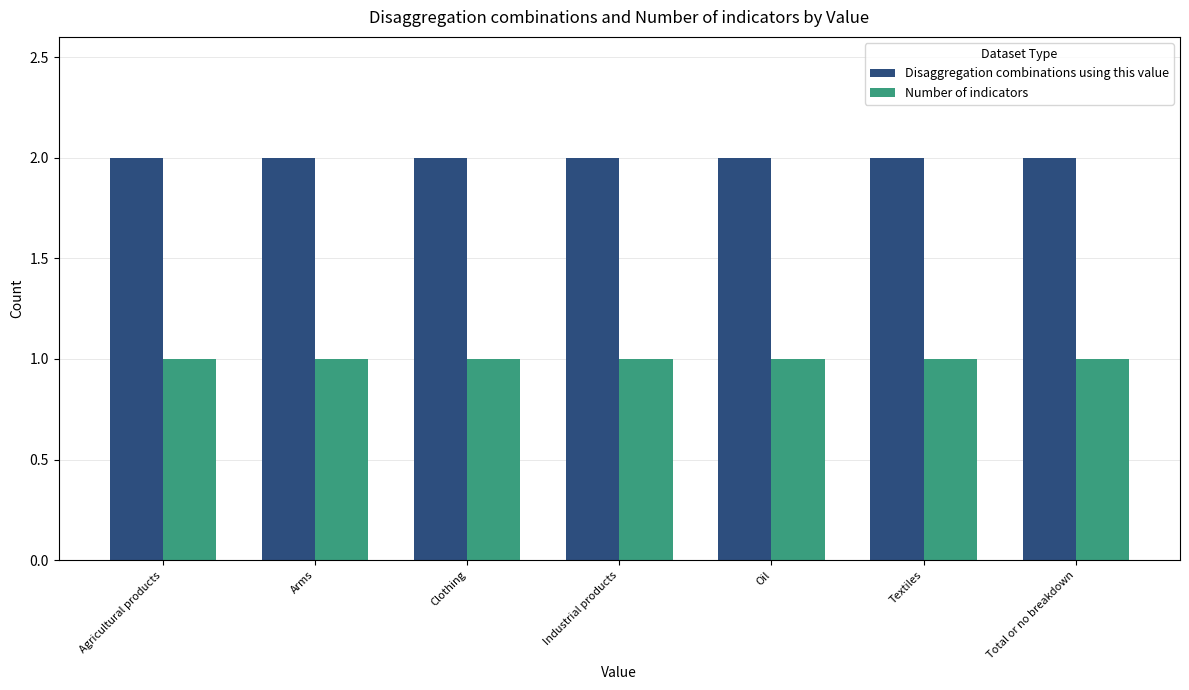

Count the number of data series in this chart.

2